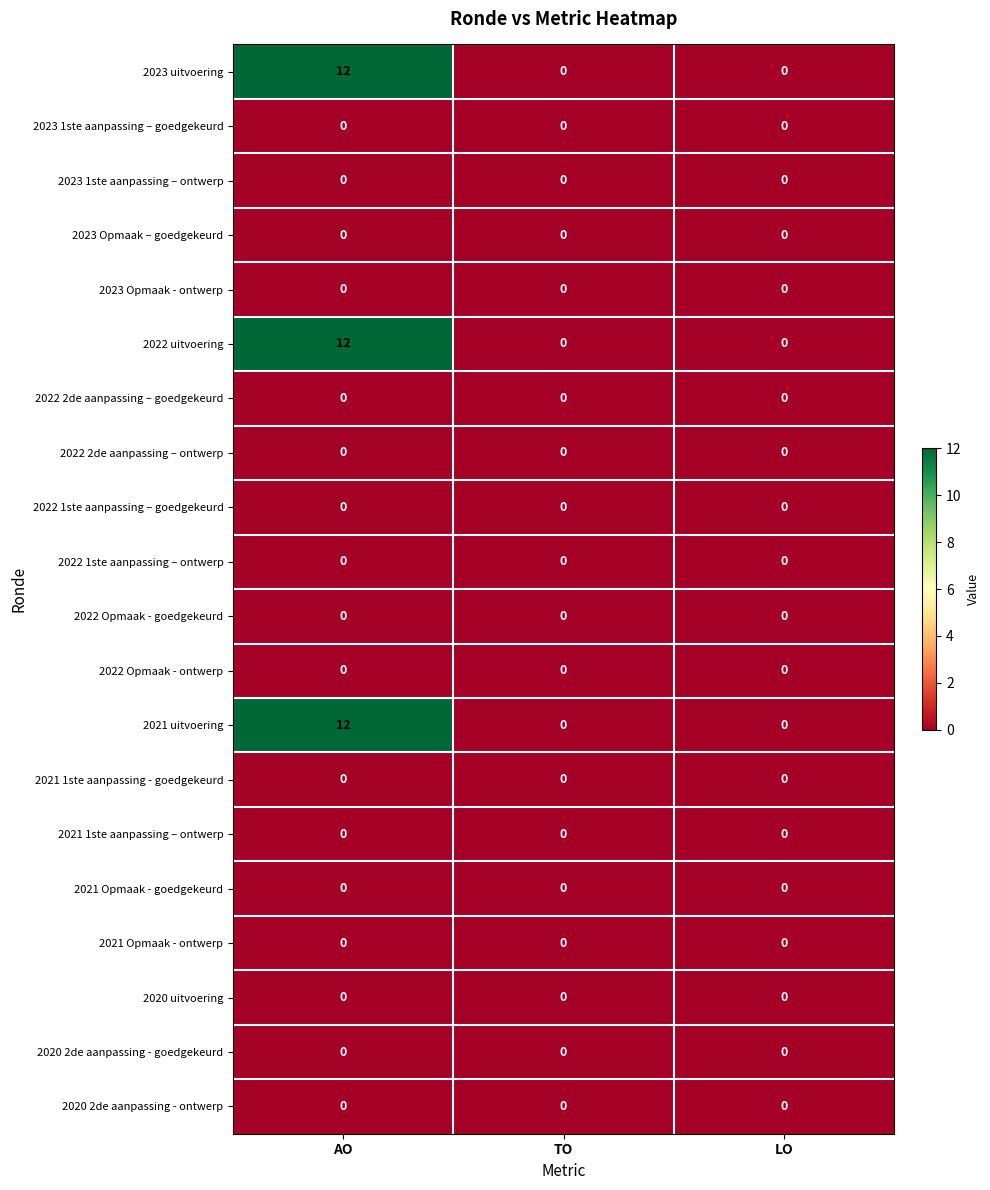

At which category is the sum across all series the highest?

AO